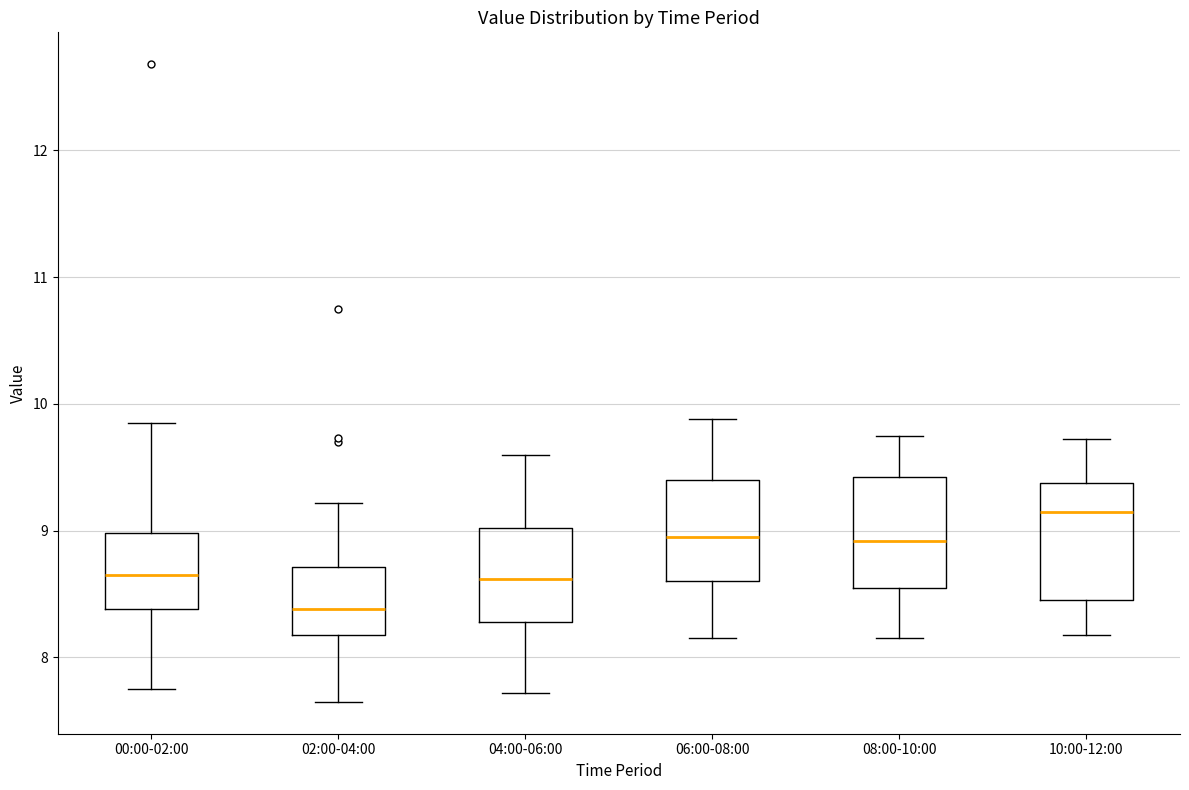

Which box's median line is the highest?

10:00-12:00